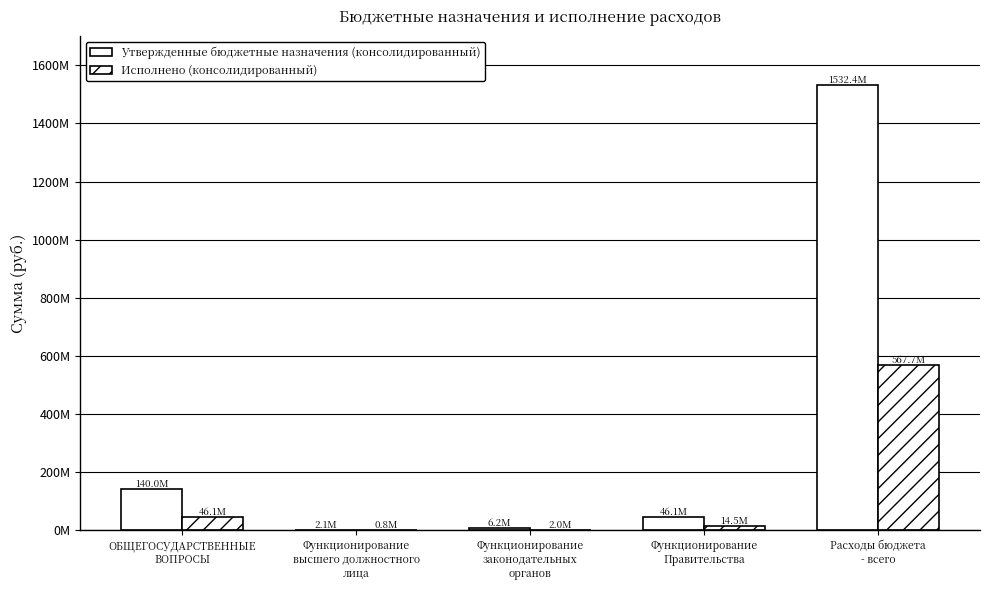

Are the bars grouped side by side (vs. stacked)?

Yes